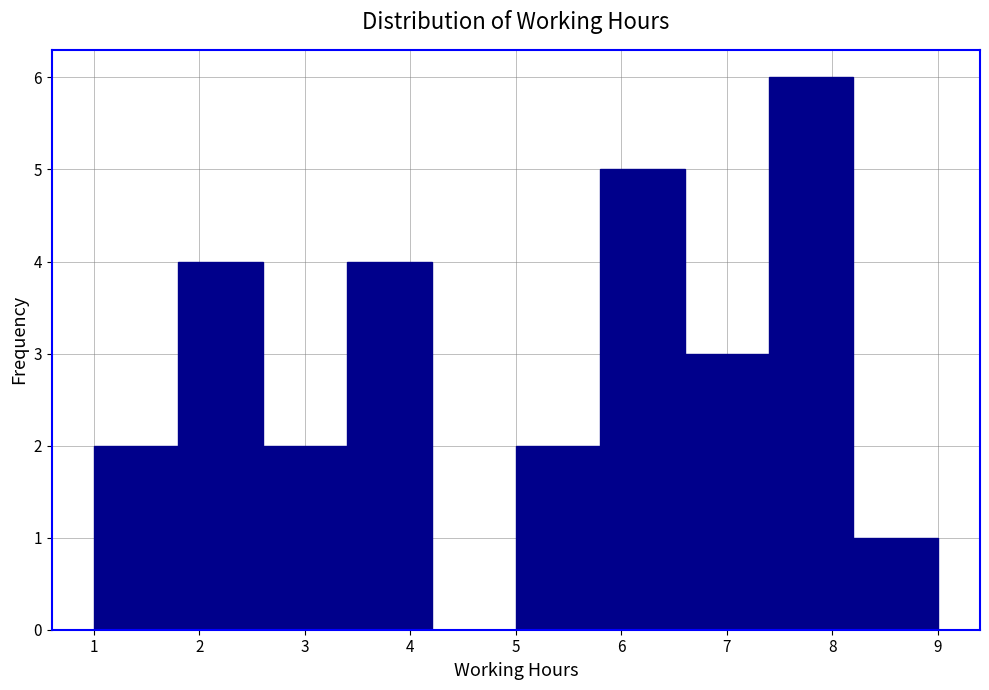

Reading left to right, transcribe this chart: for each bar, give the range it covers on the x-axis and its height. The values are not printed on the chart, so give them approximately, as read against the axis.

1.0 to 1.8: 2
1.8 to 2.6: 4
2.6 to 3.4: 2
3.4 to 4.2: 4
4.2 to 5.0: 0
5.0 to 5.8: 2
5.8 to 6.6: 5
6.6 to 7.4: 3
7.4 to 8.2: 6
8.2 to 9.0: 1